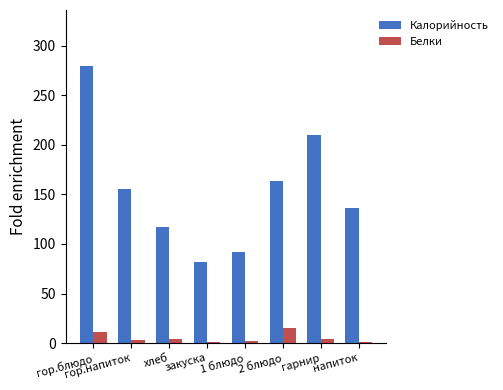

Is the value of Белки at 2 блюдо greater than the value of Калорийность at напиток?

No